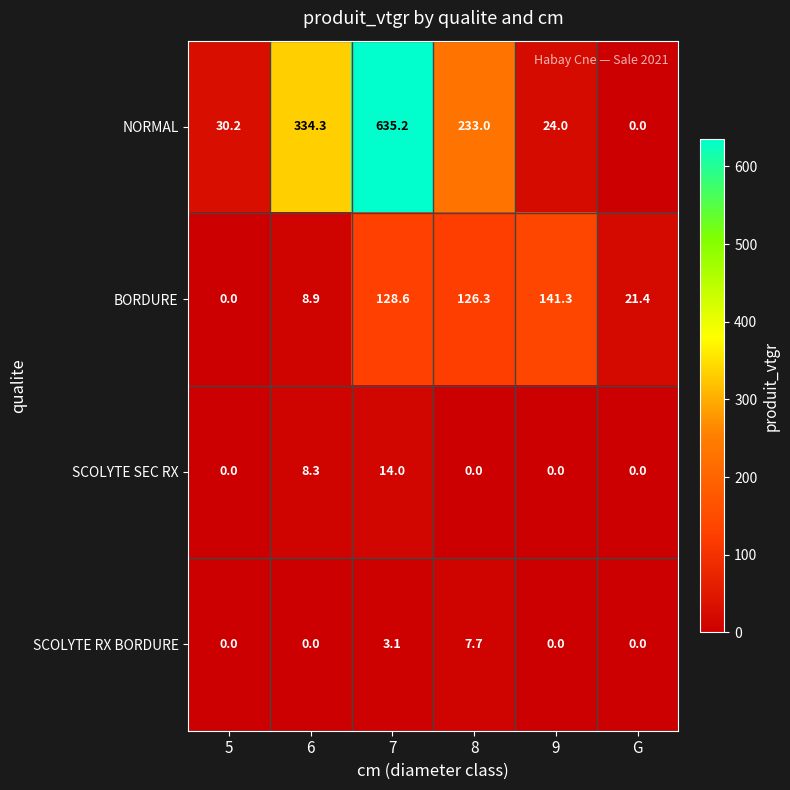

The NORMAL series shows 24.0 at 9. True or false?

True